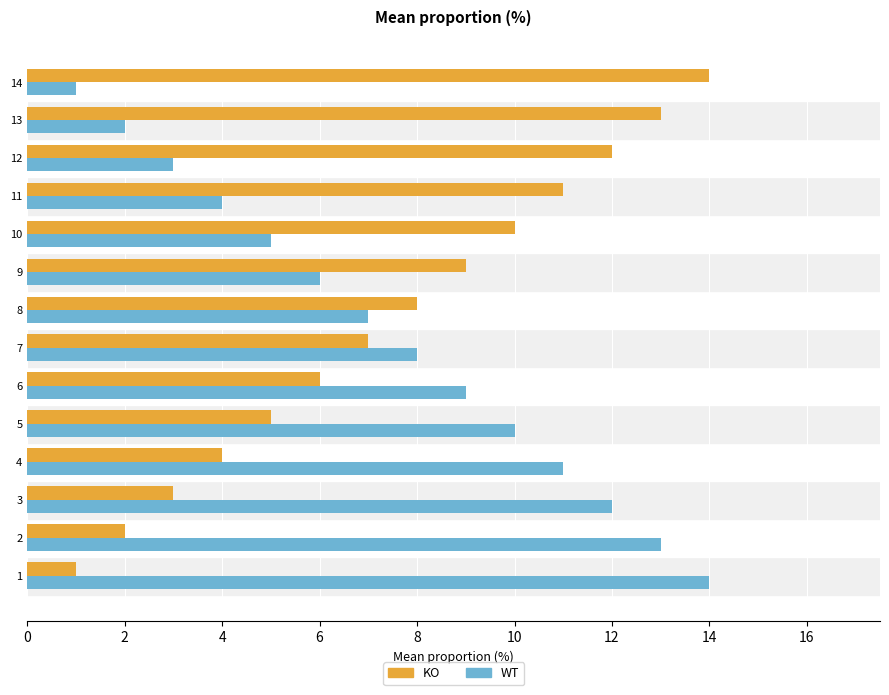

At how many categories does at least one series exceed 7?

14